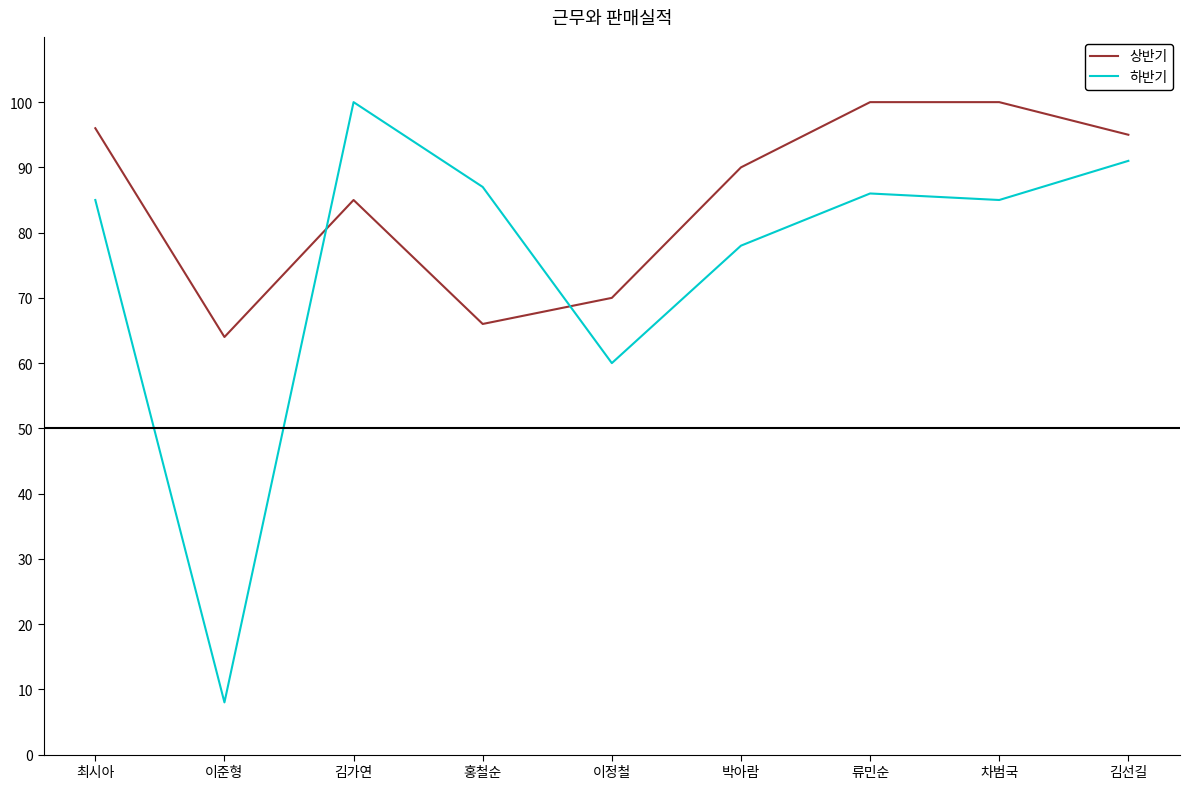

Is the value of 상반기 at 류민순 greater than the value of 하반기 at 최시아?

Yes